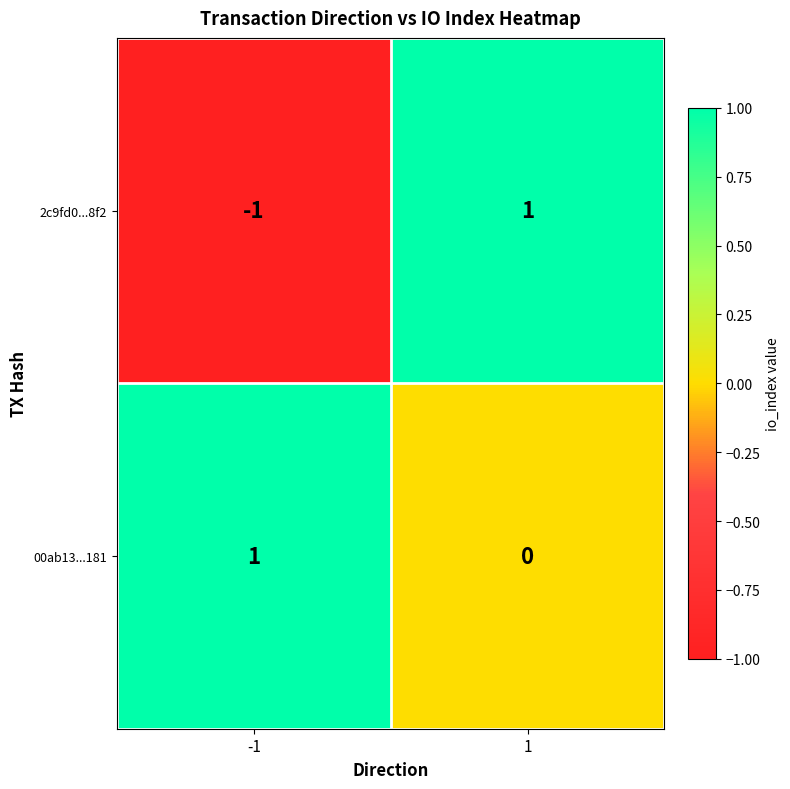

Is it true that 00ab13...181 equals -1 at 1?

False